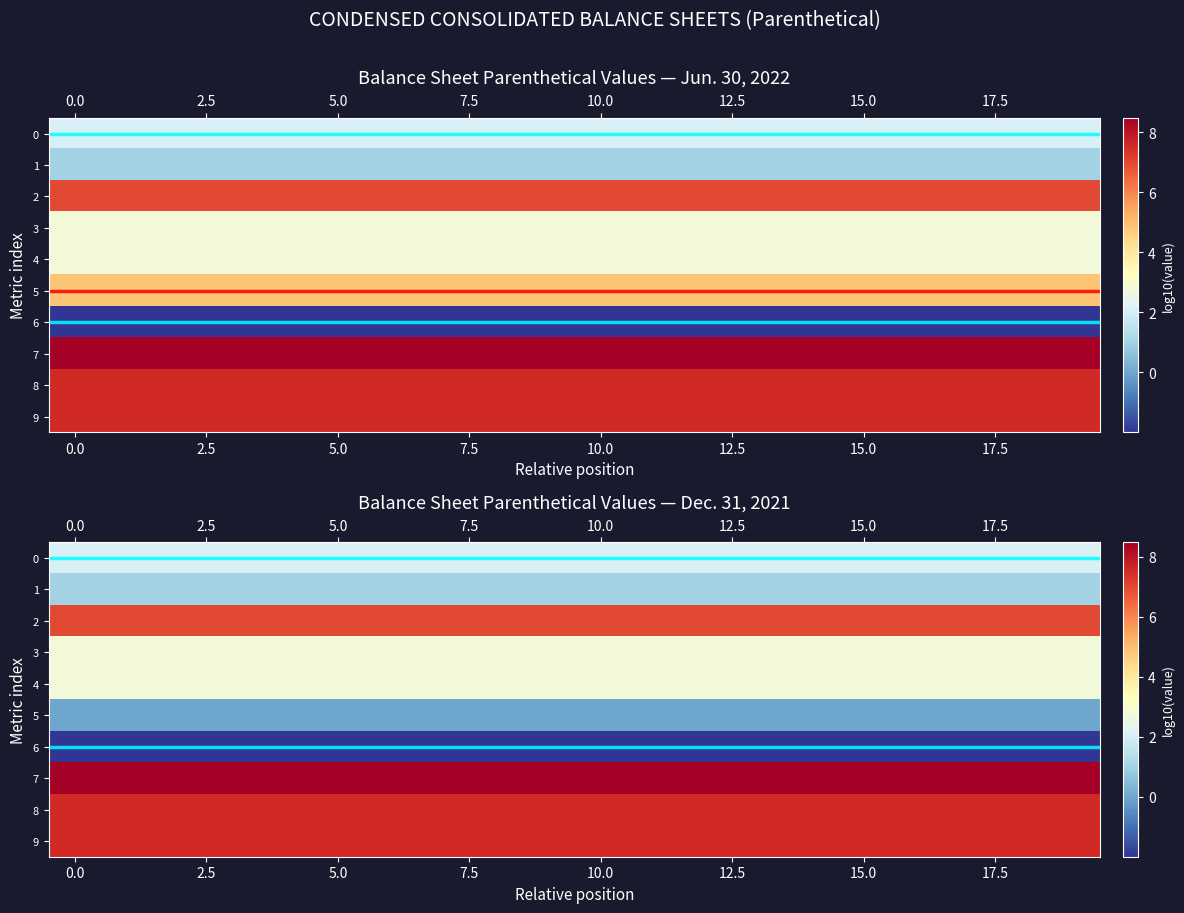

True or false: row_2 has a value of 7.0 at 17.5.

True